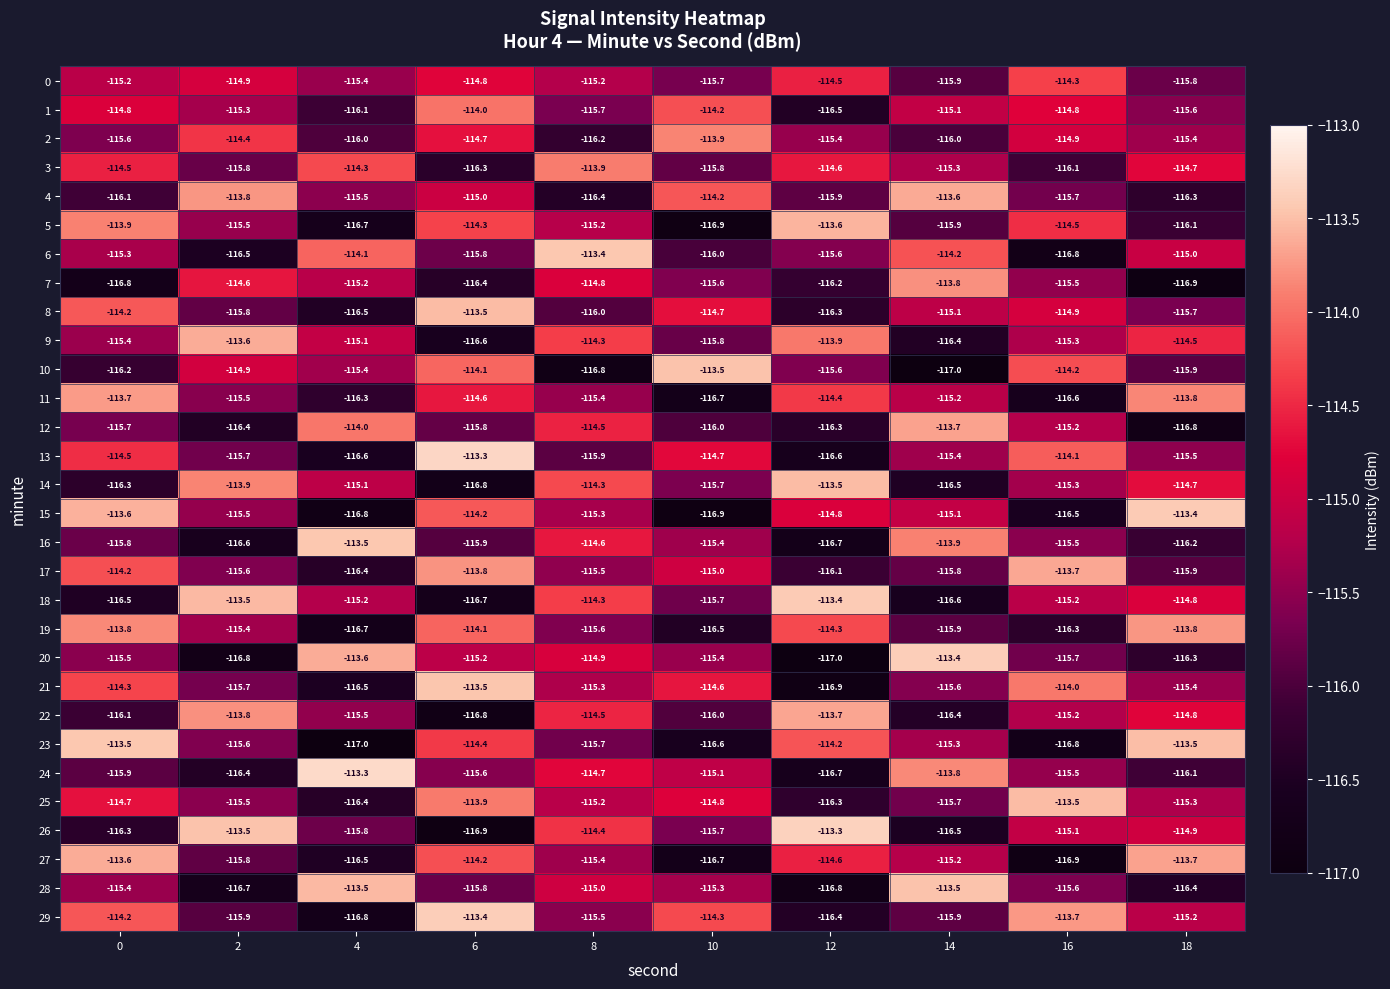

What is the highest value of the 10 series?

-113.5